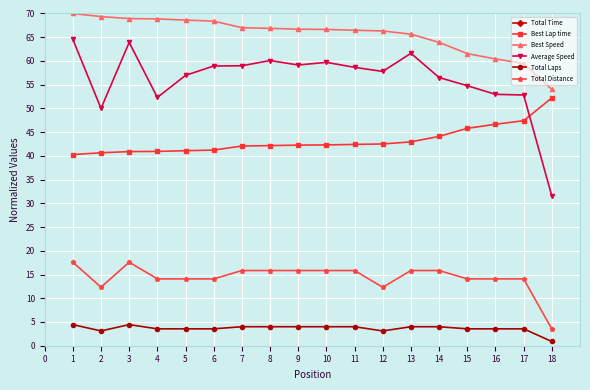

What is the sum of all Average Speed values?

1011.3